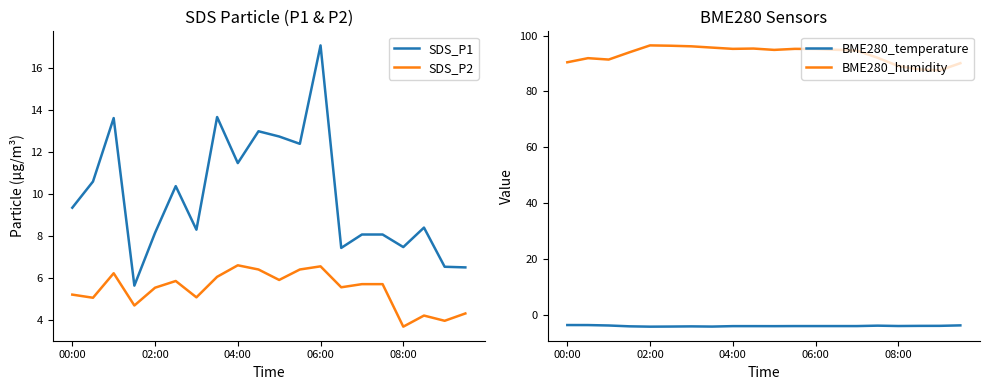

What is the minimum value shown in the chart?

-4.2